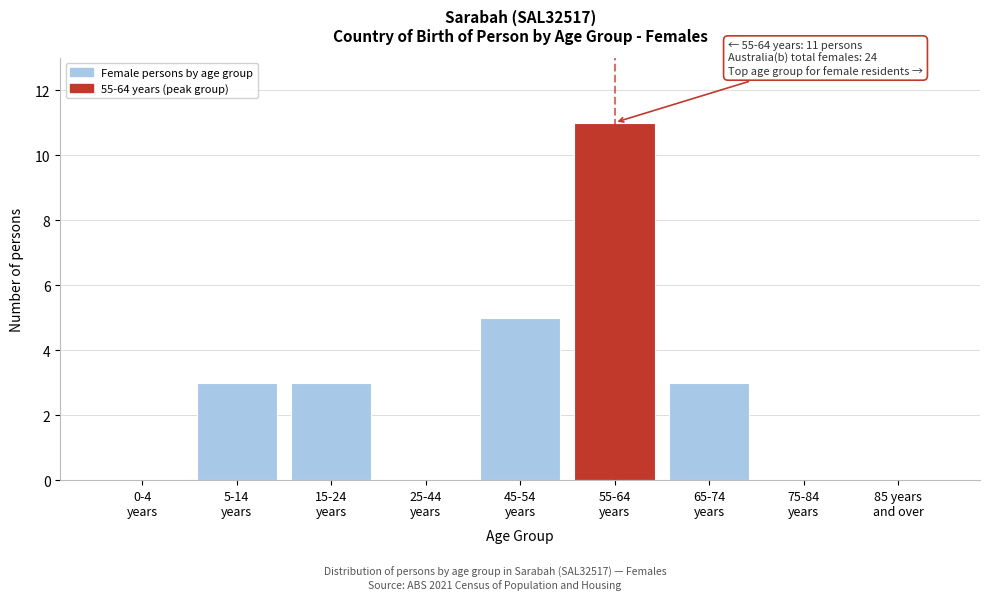

What is the maximum value shown in the chart?

11